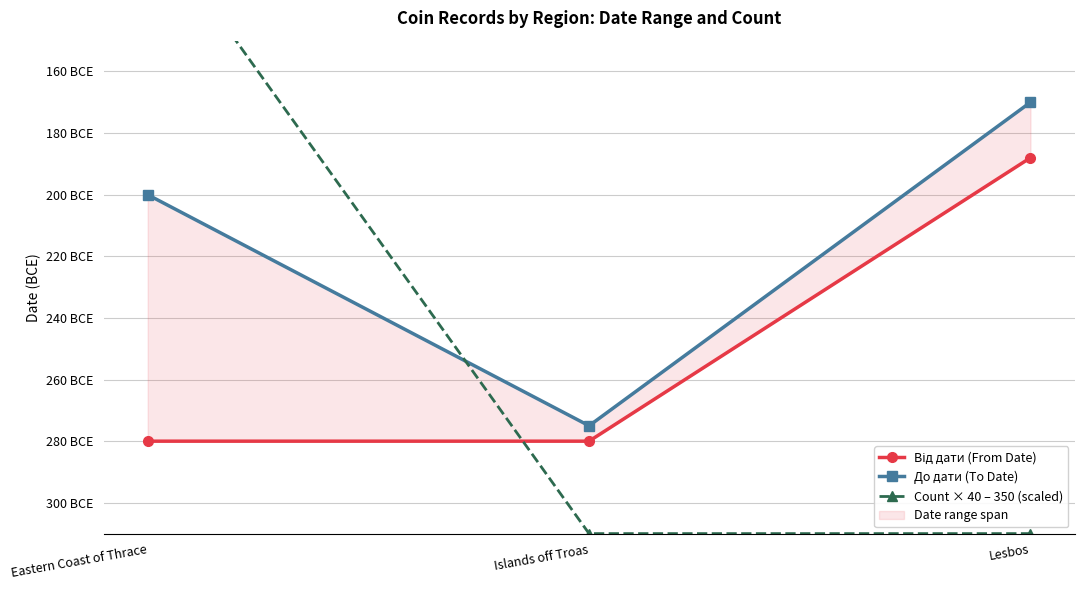

What is the approximate value of Від дати (From Date) at Eastern Coast of Thrace, to the nearest 10?

-280